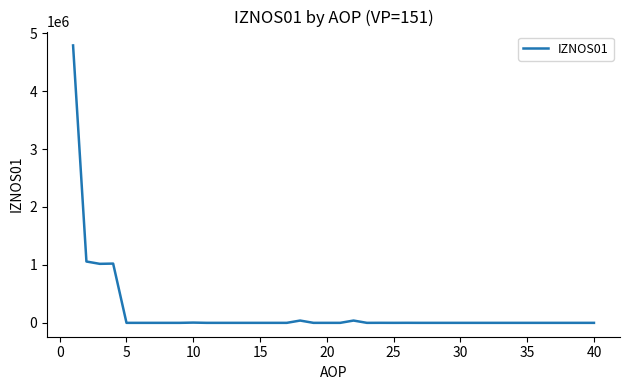

What is the greatest value displayed?

4789010